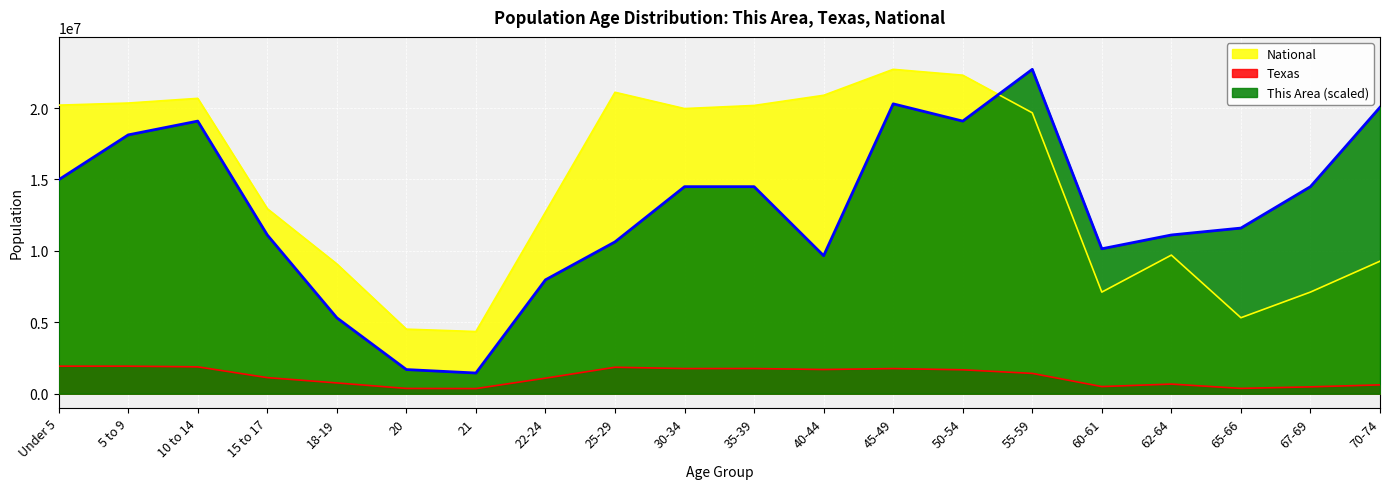

What is the difference between the This Area values at 60-61 and 67-69?

4348453.6